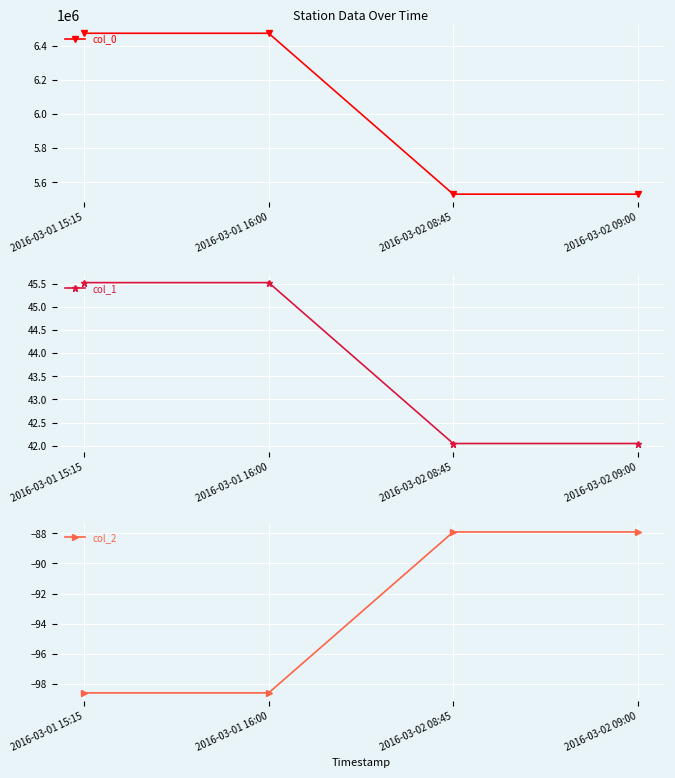

What is the difference between the second highest and second lowest values in the col_2 series?

10.7